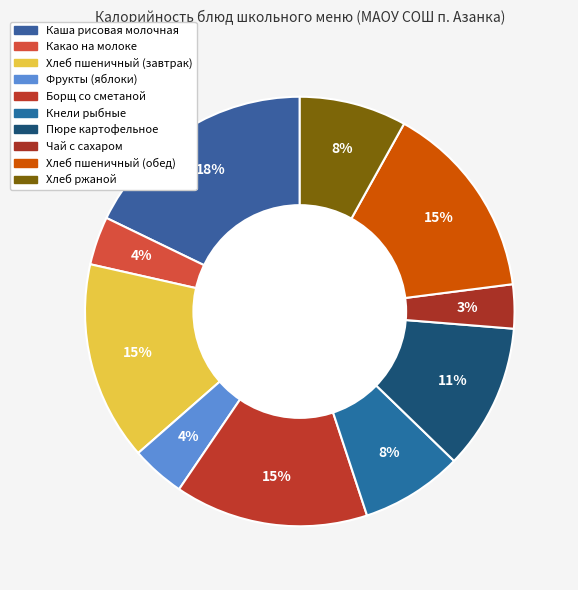

Which has a higher value, Кнели рыбные or Хлеб пшеничный (обед)?

Хлеб пшеничный (обед)